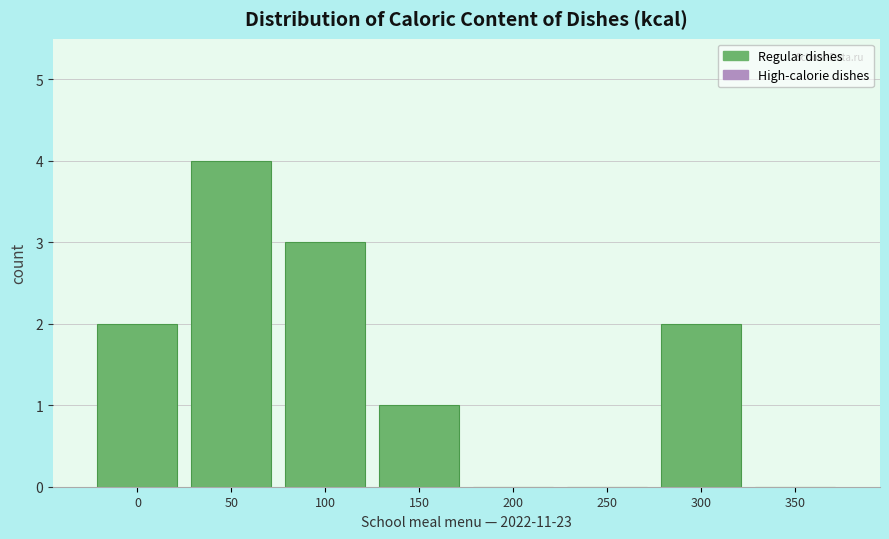

Reading right to left, extract all data points from this chart.

350=0	300=2	250=0	200=0	150=1	100=3	50=4	0=2